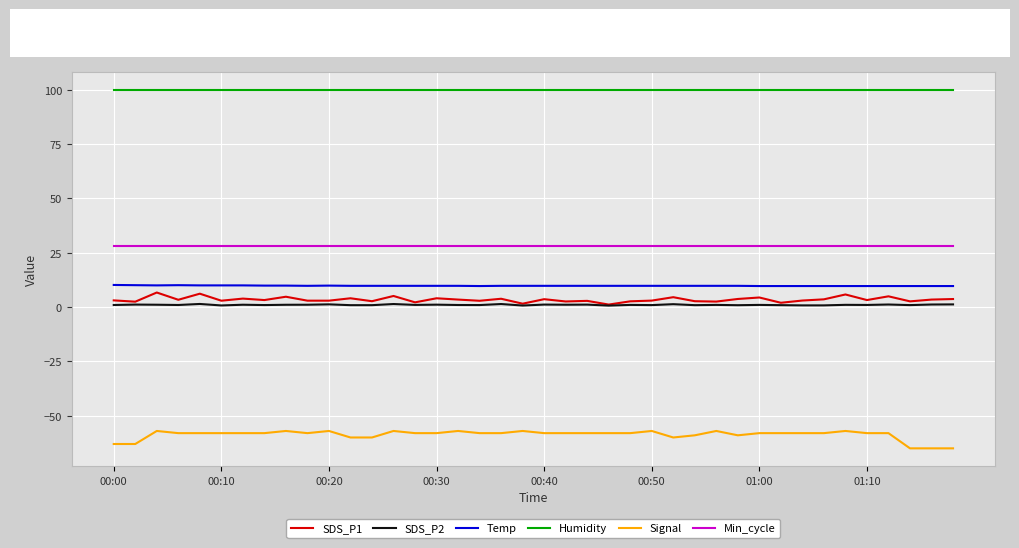

What is the maximum value for SDS_P1?

6.7